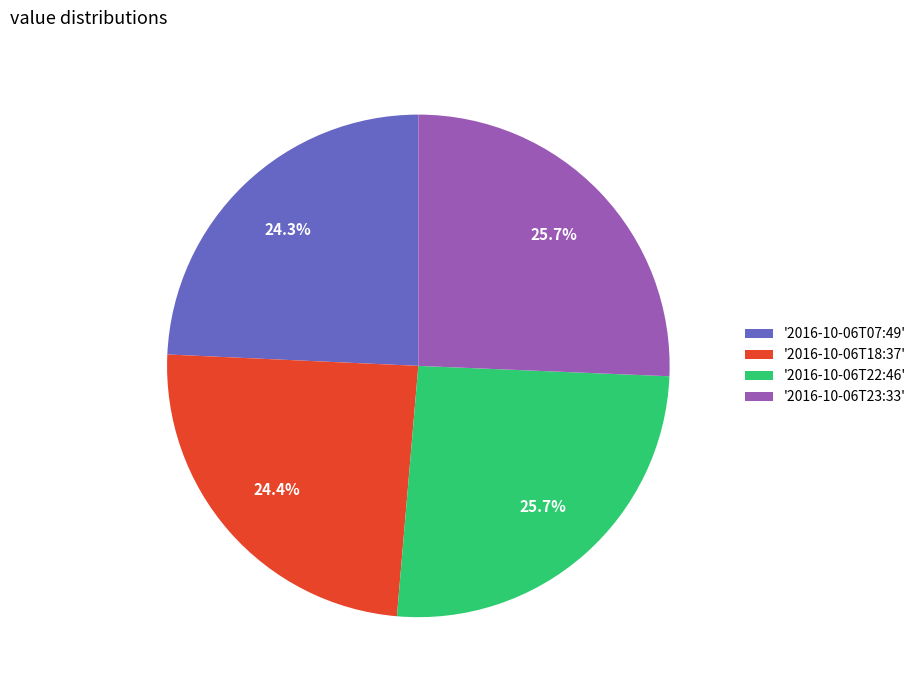

Approximately how many times larger is the value at '2016-10-06T07:49' compared to '2016-10-06T23:33'?

0.9